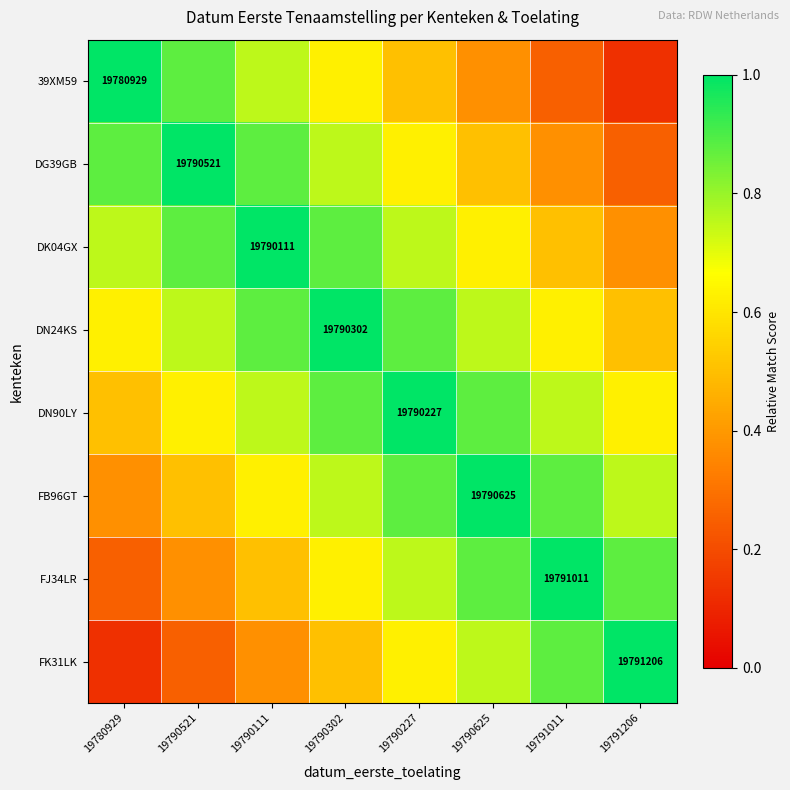

Count the DN90LY values in the range 0 to 1.

8